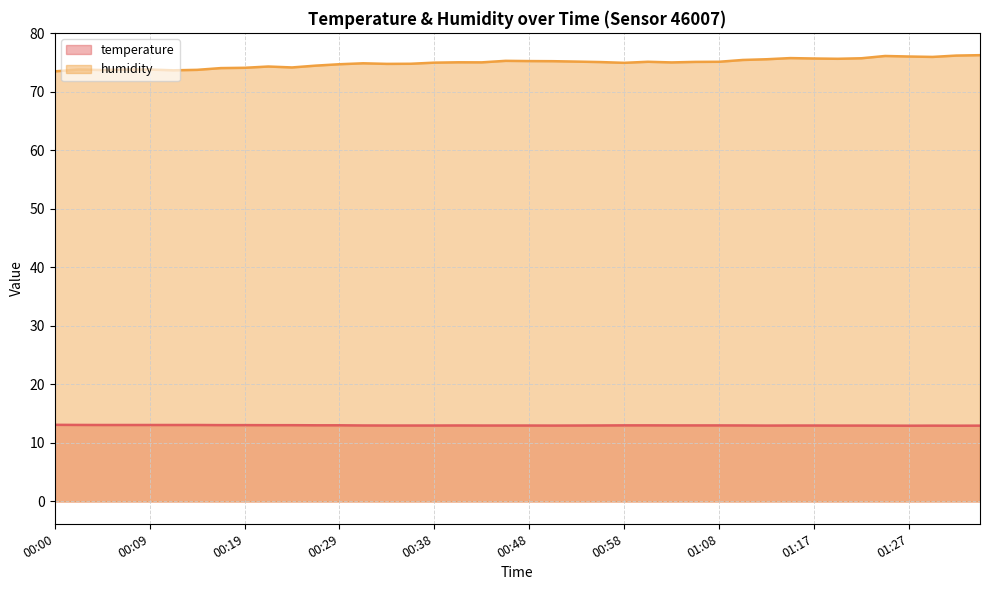

Does the chart display data point markers on the line(s)?

No